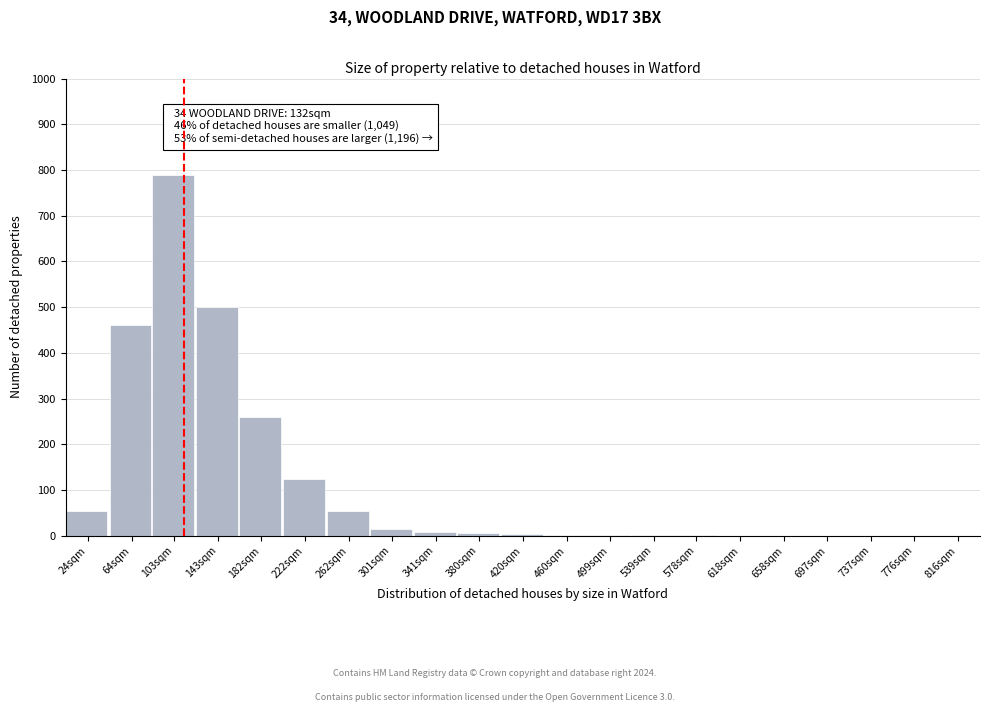

Where is the data nearest to the value 395?

64sqm